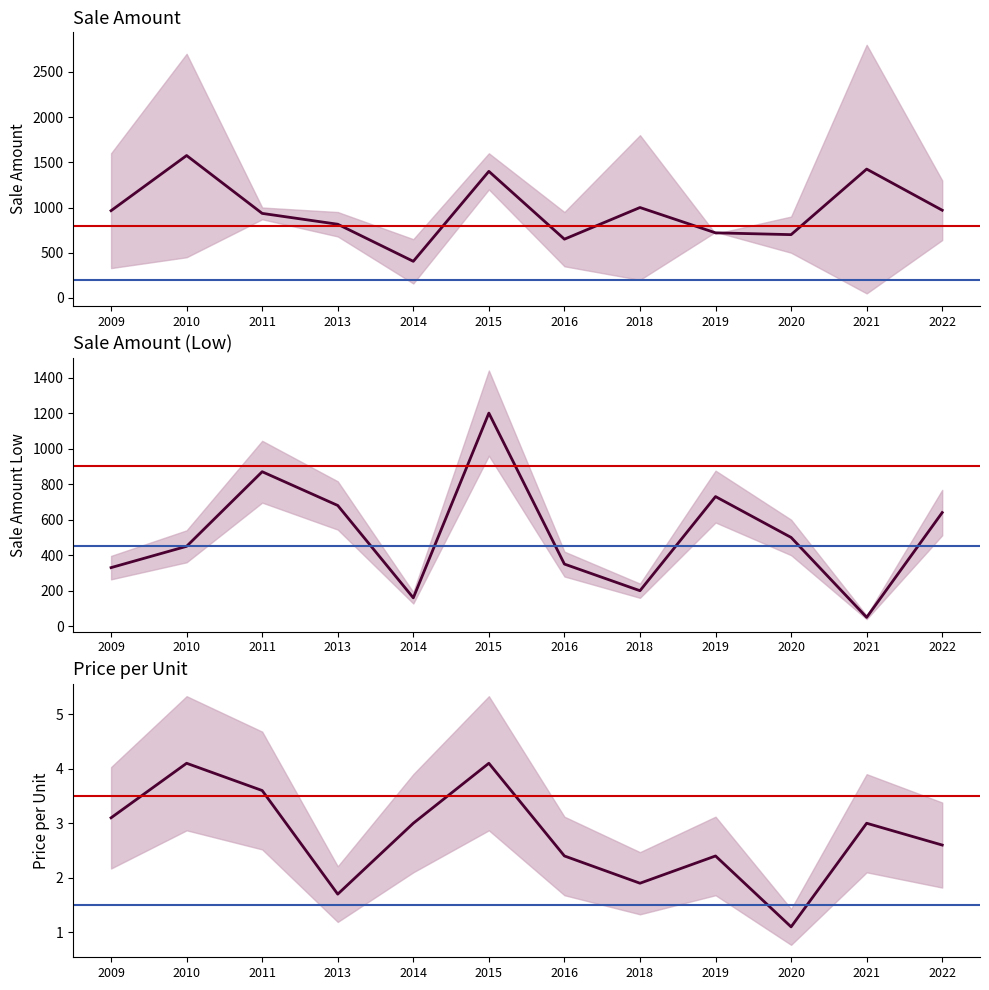

Which series has the largest range (max minus min)?

sale_amount_low